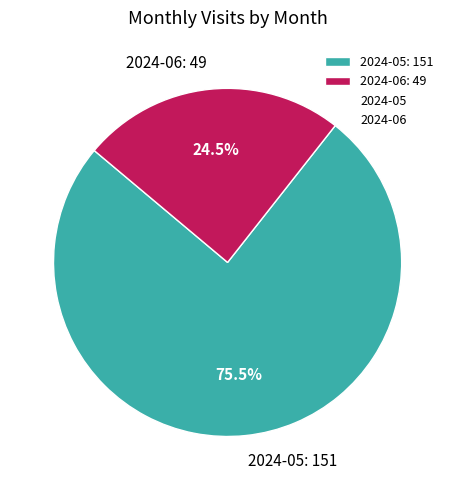

Which category has the biggest portion of the pie?

2024-05